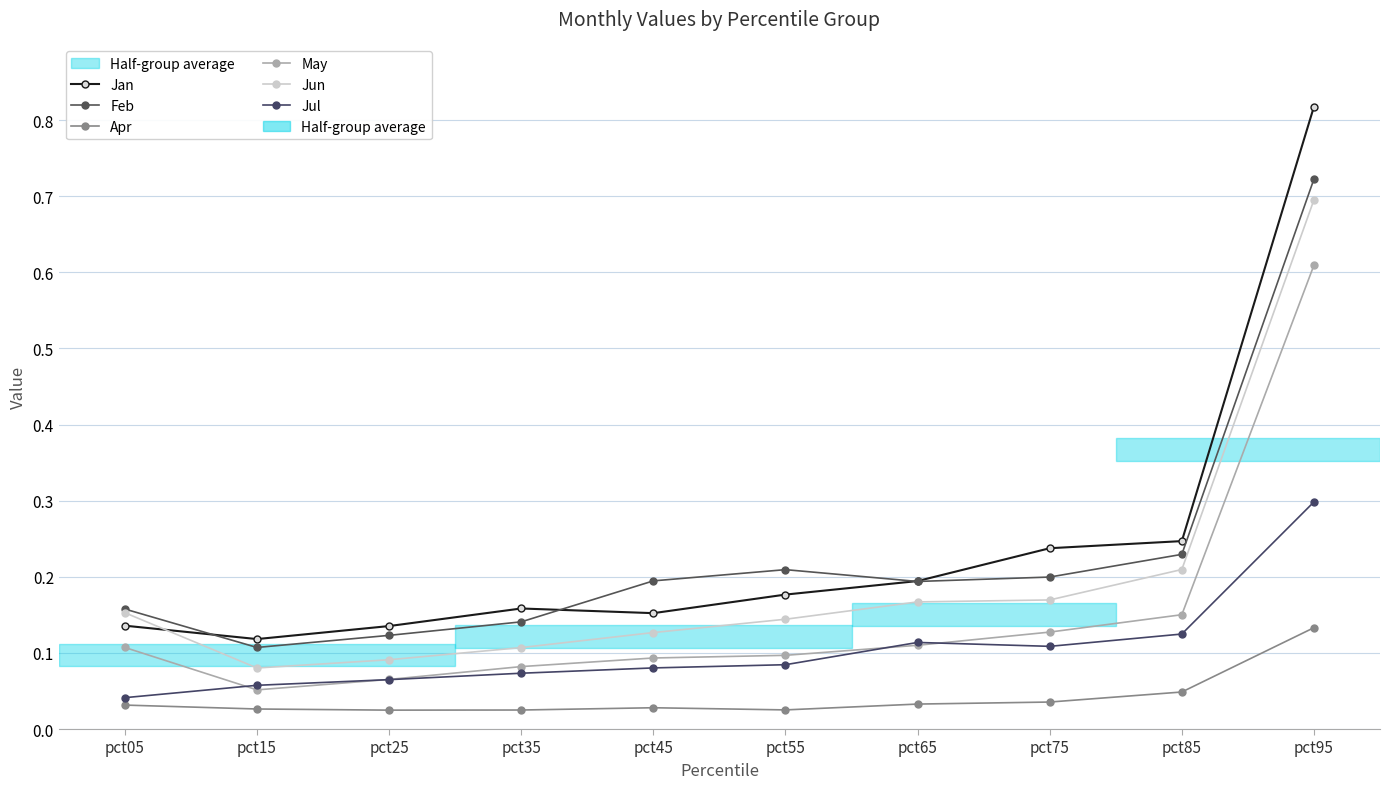

Count the number of categories in the chart.

10